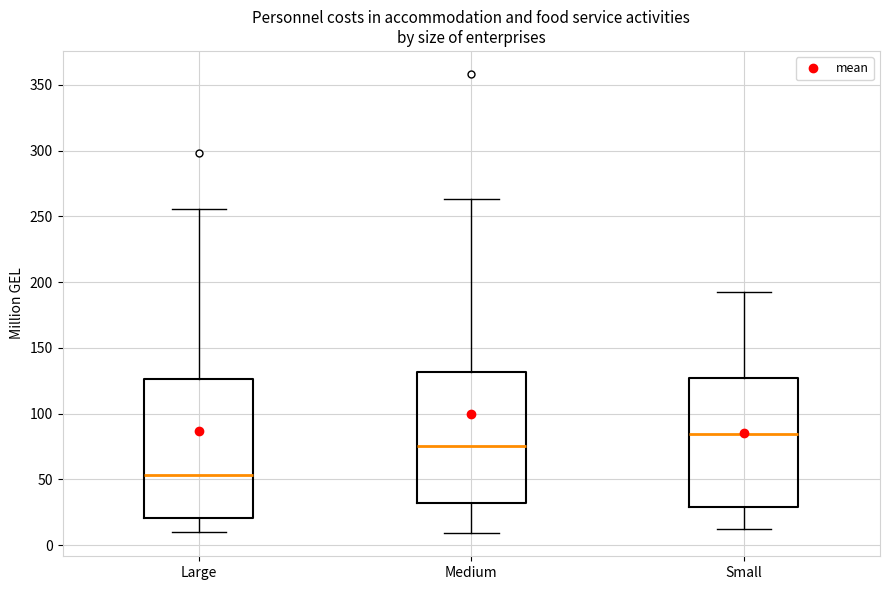

Reading left to right, transcribe this box plot: for each box, give where its median line is, the range the box spans, and where its two whiskers end, as read against the y-axis. The values are not printed on the chart, so give them approximately, as read against the axis.

Large: median 55, box 20 to 125, whiskers 10 to 255
Medium: median 75, box 30 to 130, whiskers 10 to 265
Small: median 85, box 30 to 125, whiskers 10 to 195